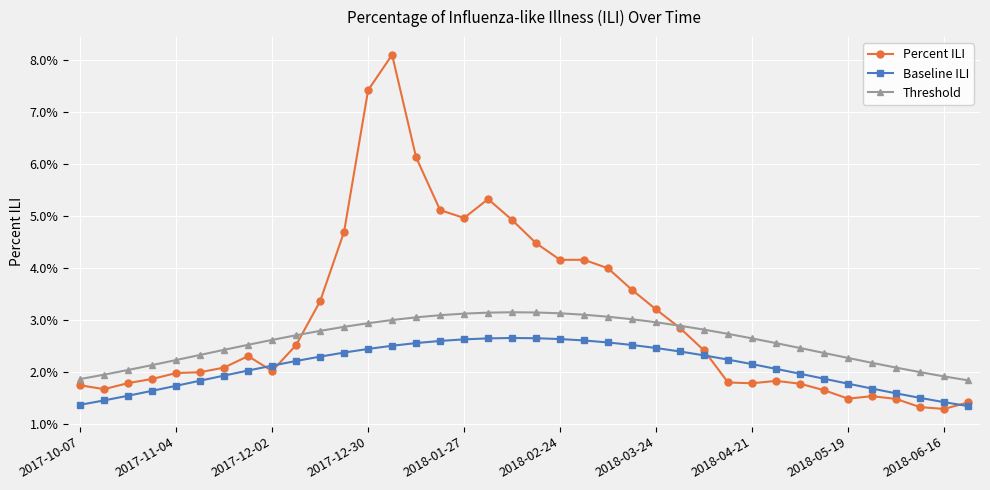

True or false: Percent ILI and Baseline ILI cross at least once.

True